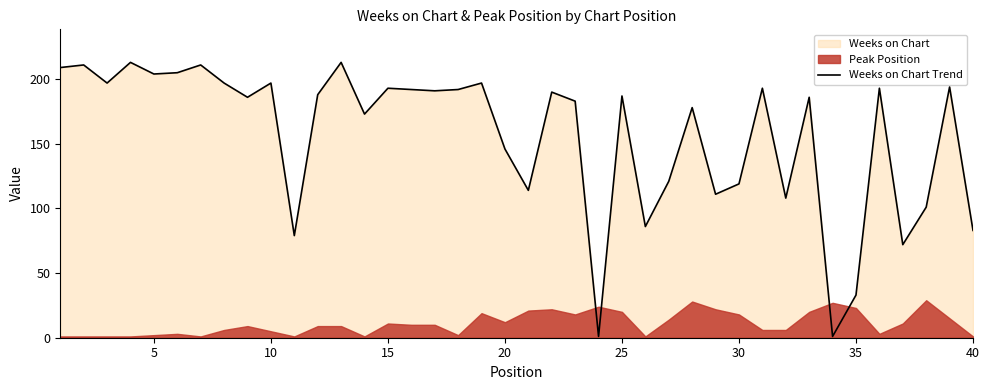

Reading left to right, extract all data points from this chart.

209	211	197	213	204	205	211	197	186	197	79	188	213	173	193	192	191	192	197	146	114	190	183	1	187	86	121	178	111	119	193	108	186	1	33	193	72	101	194	83